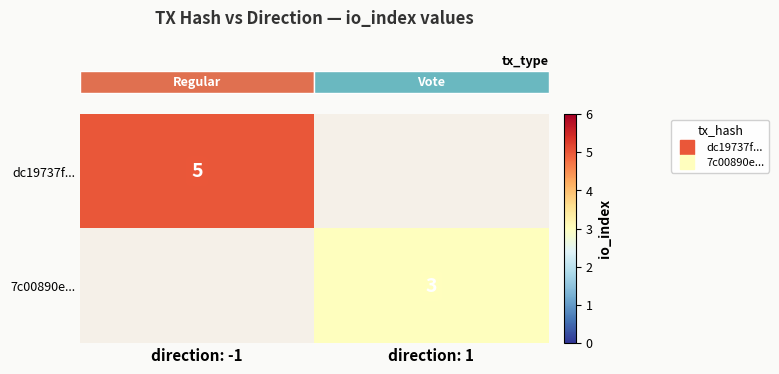

True or false: row_0 has a value of 3.2 at direction: -1.

False